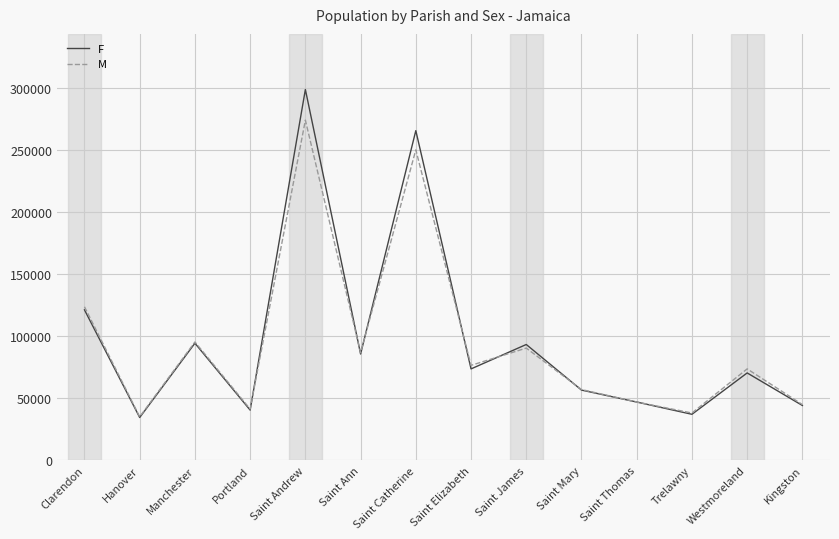

Where is M nearest to the value 154691?

Clarendon